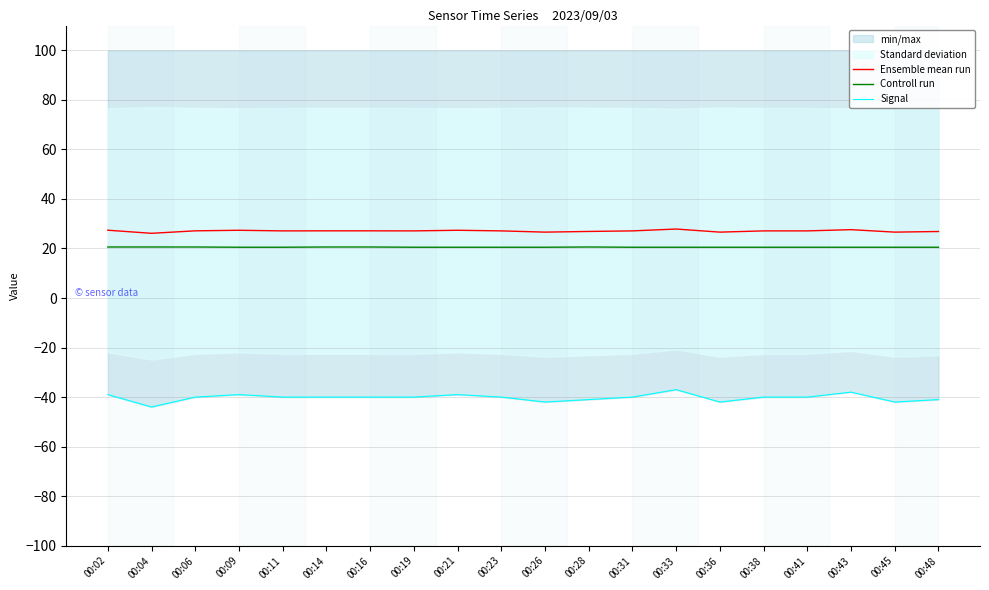

True or false: Controll run and Ensemble mean run intersect in this chart.

False